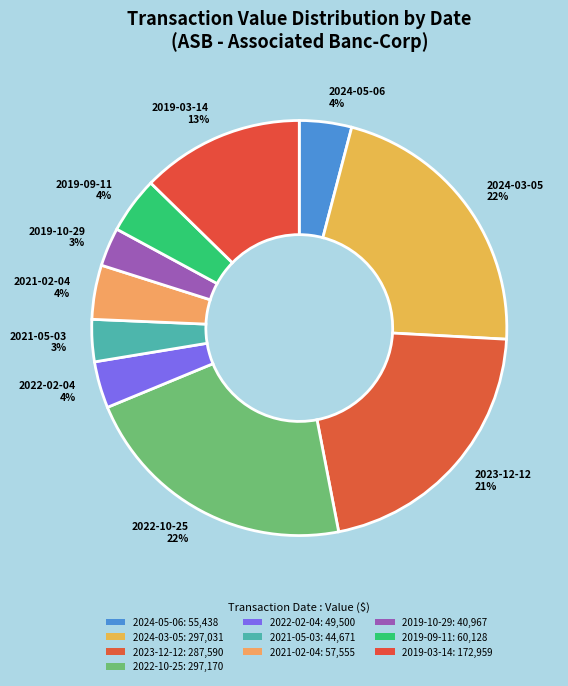

Do 2024-05-06 and 2021-05-03 together represent more than half of the pie?

No